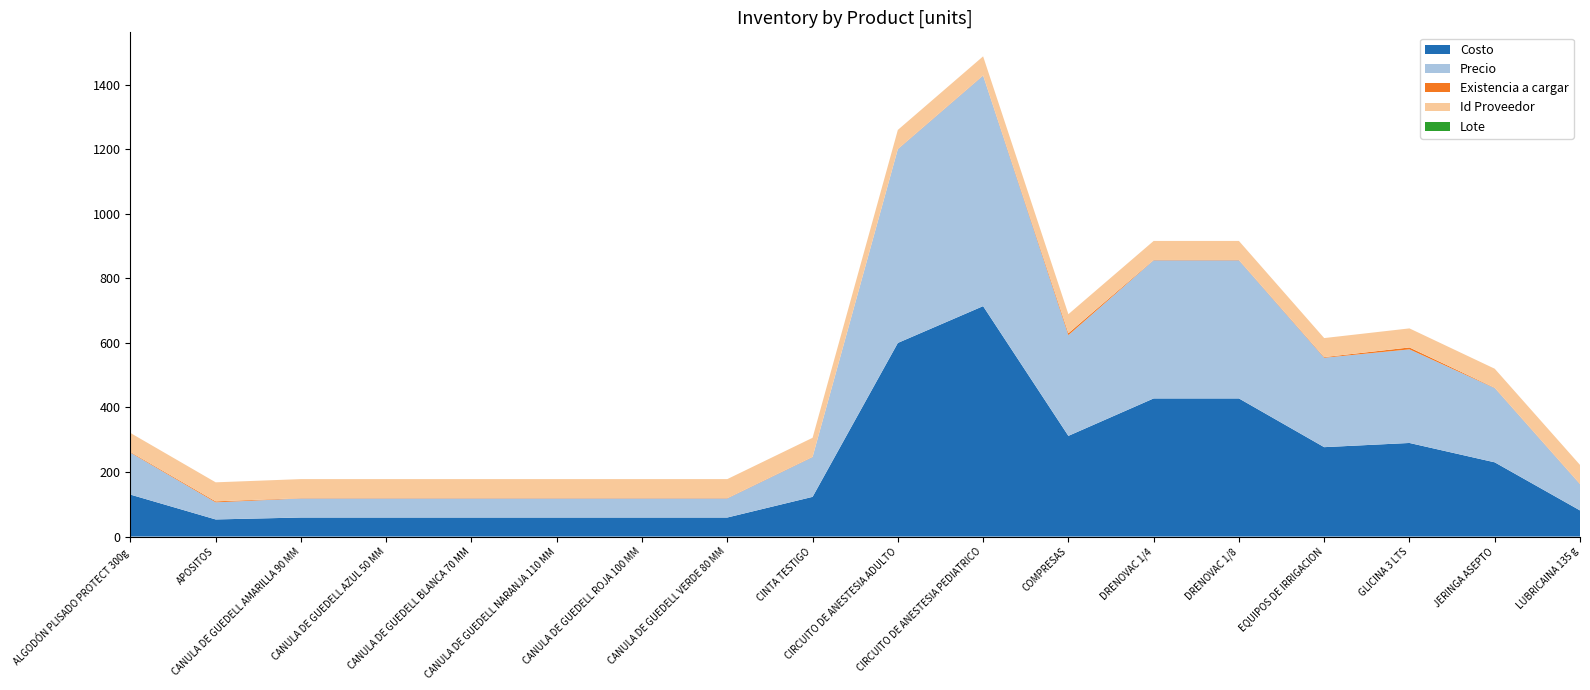

Reading right to left, what are all the values shown in this chart?

Costo: LUBRICAINA 135 g=81	JERINGA ASEPTO=230	GLICINA 3 LTS=290	EQUIPOS DE IRRIGACION=277	DRENOVAC 1/8=428	DRENOVAC 1/4=428	COMPRESAS=312	CIRCUITO DE ANESTESIA PEDIATRICO=714	CIRCUITO DE ANESTESIA ADULTO=600	CINTA TESTIGO=123	CANULA DE GUEDELL VERDE 80 MM=59	CANULA DE GUEDELL ROJA 100 MM=59	CANULA DE GUEDELL NARANJA 110 MM=59	CANULA DE GUEDELL BLANCA 70 MM=59	CANULA DE GUEDELL AZUL 50 MM=59	CANULA DE GUEDELL AMARILLA 90 MM=59	APOSITOS=53	ALGODÓN PLISADO PROTECT 300g=130
Precio: LUBRICAINA 135 g=81	JERINGA ASEPTO=230	GLICINA 3 LTS=290	EQUIPOS DE IRRIGACION=277	DRENOVAC 1/8=428	DRENOVAC 1/4=428	COMPRESAS=312	CIRCUITO DE ANESTESIA PEDIATRICO=714	CIRCUITO DE ANESTESIA ADULTO=600	CINTA TESTIGO=123	CANULA DE GUEDELL VERDE 80 MM=59	CANULA DE GUEDELL ROJA 100 MM=59	CANULA DE GUEDELL NARANJA 110 MM=59	CANULA DE GUEDELL BLANCA 70 MM=59	CANULA DE GUEDELL AZUL 50 MM=59	CANULA DE GUEDELL AMARILLA 90 MM=59	APOSITOS=53	ALGODÓN PLISADO PROTECT 300g=130
Existencia a cargar: LUBRICAINA 135 g=1	JERINGA ASEPTO=1	GLICINA 3 LTS=6	EQUIPOS DE IRRIGACION=2	DRENOVAC 1/8=1	DRENOVAC 1/4=1	COMPRESAS=6	CIRCUITO DE ANESTESIA PEDIATRICO=1	CIRCUITO DE ANESTESIA ADULTO=1	CINTA TESTIGO=1	CANULA DE GUEDELL VERDE 80 MM=1	CANULA DE GUEDELL ROJA 100 MM=1	CANULA DE GUEDELL NARANJA 110 MM=1	CANULA DE GUEDELL BLANCA 70 MM=1	CANULA DE GUEDELL AZUL 50 MM=1	CANULA DE GUEDELL AMARILLA 90 MM=1	APOSITOS=3	ALGODÓN PLISADO PROTECT 300g=2
Id Proveedor: LUBRICAINA 135 g=59	JERINGA ASEPTO=59	GLICINA 3 LTS=59	EQUIPOS DE IRRIGACION=59	DRENOVAC 1/8=59	DRENOVAC 1/4=59	COMPRESAS=59	CIRCUITO DE ANESTESIA PEDIATRICO=59	CIRCUITO DE ANESTESIA ADULTO=59	CINTA TESTIGO=59	CANULA DE GUEDELL VERDE 80 MM=59	CANULA DE GUEDELL ROJA 100 MM=59	CANULA DE GUEDELL NARANJA 110 MM=59	CANULA DE GUEDELL BLANCA 70 MM=59	CANULA DE GUEDELL AZUL 50 MM=59	CANULA DE GUEDELL AMARILLA 90 MM=59	APOSITOS=59	ALGODÓN PLISADO PROTECT 300g=59
Lote: LUBRICAINA 135 g=0	JERINGA ASEPTO=0	GLICINA 3 LTS=0	EQUIPOS DE IRRIGACION=0	DRENOVAC 1/8=0	DRENOVAC 1/4=0	COMPRESAS=0	CIRCUITO DE ANESTESIA PEDIATRICO=0	CIRCUITO DE ANESTESIA ADULTO=0	CINTA TESTIGO=0	CANULA DE GUEDELL VERDE 80 MM=0	CANULA DE GUEDELL ROJA 100 MM=0	CANULA DE GUEDELL NARANJA 110 MM=0	CANULA DE GUEDELL BLANCA 70 MM=0	CANULA DE GUEDELL AZUL 50 MM=0	CANULA DE GUEDELL AMARILLA 90 MM=0	APOSITOS=0	ALGODÓN PLISADO PROTECT 300g=0